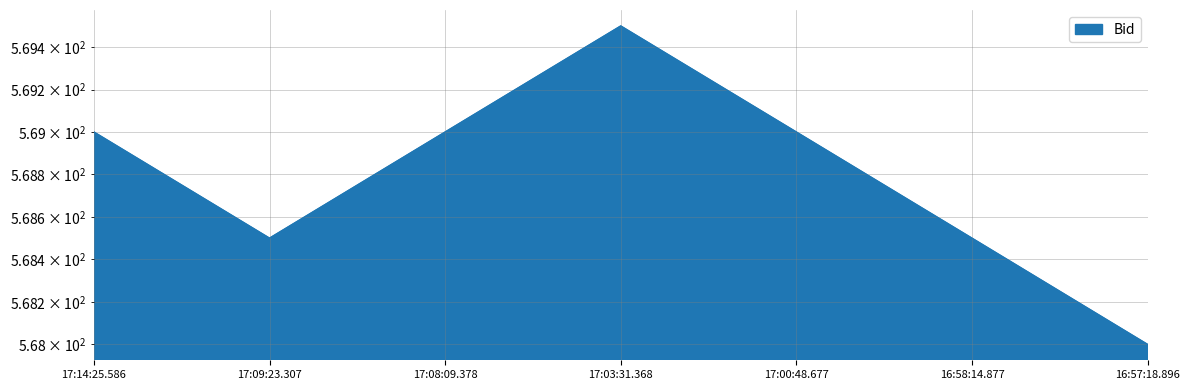

What is the approximate value at 17:00:48.677?

569.0